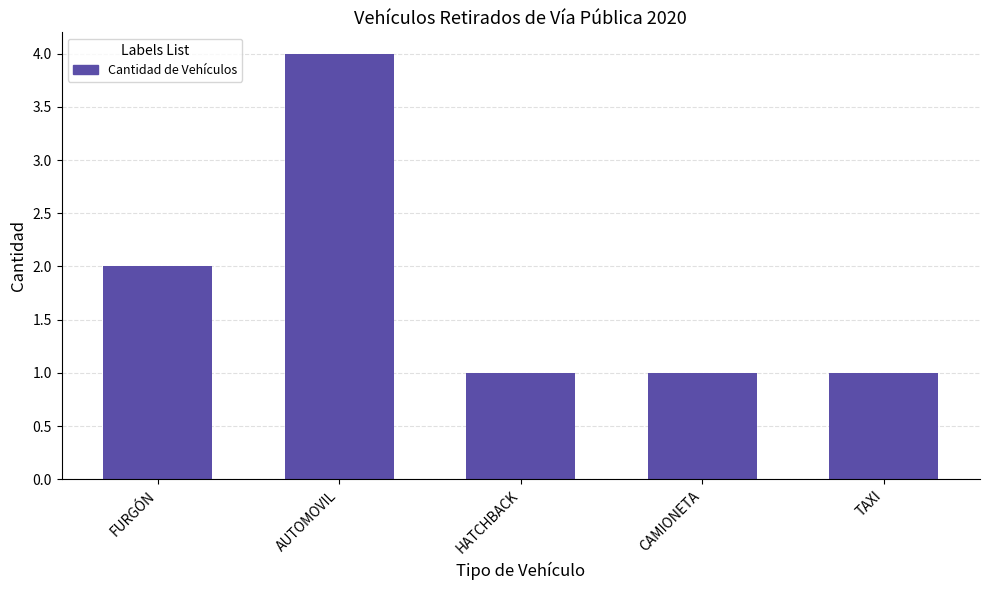

The chart shows a value of 1 at TAXI. True or false?

True